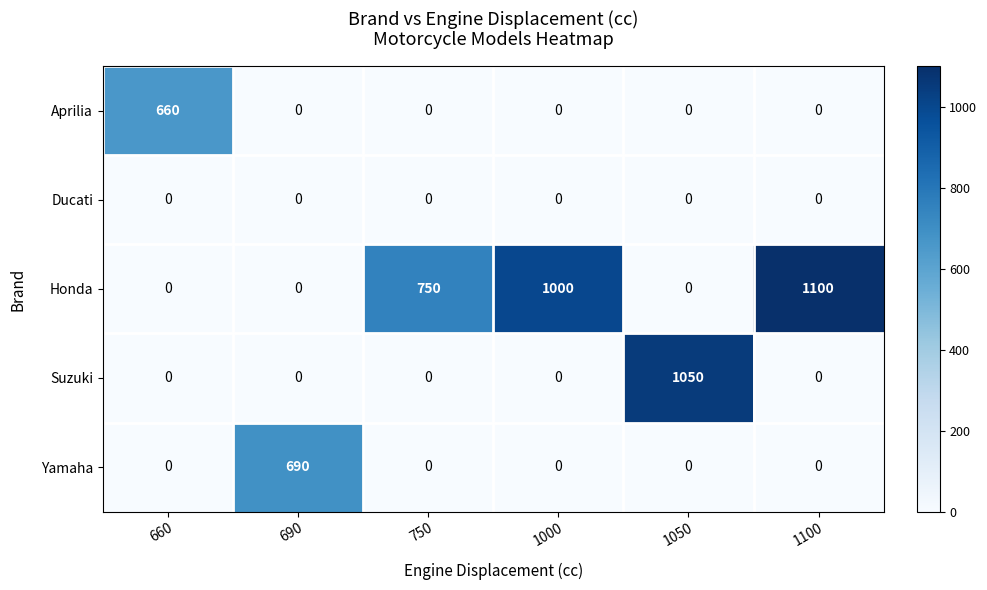

True or false: Ducati has a value of 0 at 1000.

True